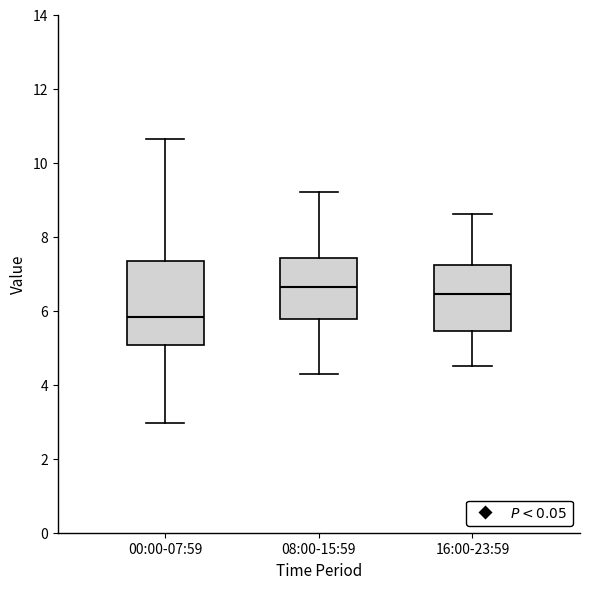

Reading left to right, read every box against the y-axis: the position of its median line, the range the box covers, and the ends of its whiskers. The values are not printed on the chart, so give them approximately, as read against the axis.

00:00-07:59: median 5.8, box 5.0 to 7.4, whiskers 3.0 to 10.6
08:00-15:59: median 6.6, box 5.8 to 7.4, whiskers 4.4 to 9.2
16:00-23:59: median 6.4, box 5.4 to 7.2, whiskers 4.6 to 8.6